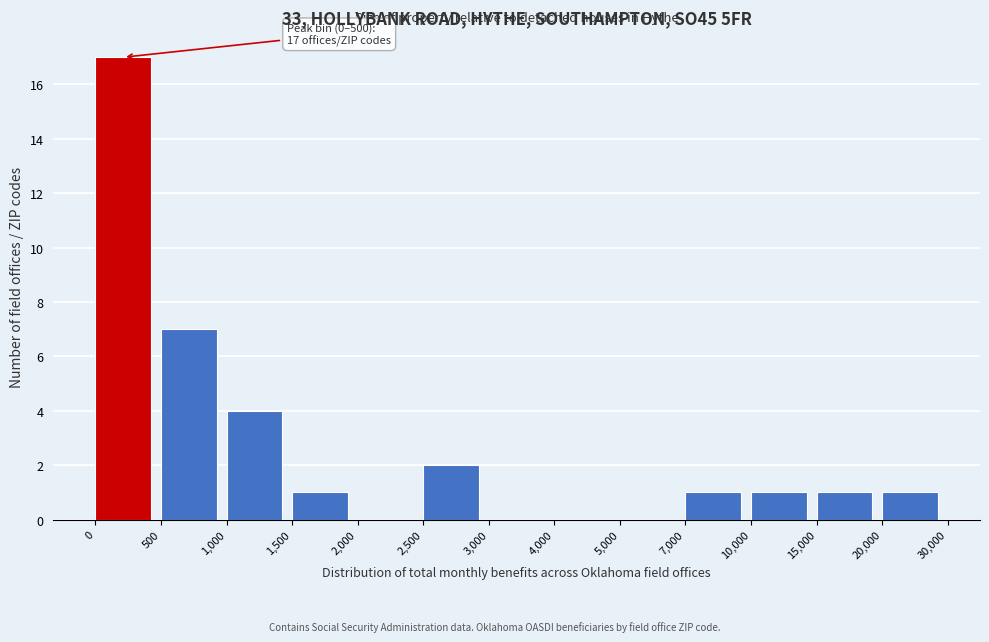

Reading left to right, list all the values displayed in this chart.

0=17	500=7	1,000=4	1,500=1	2,000=0	2,500=2	3,000=0	4,000=0	5,000=0	7,000=1	10,000=1	15,000=1	20,000=1